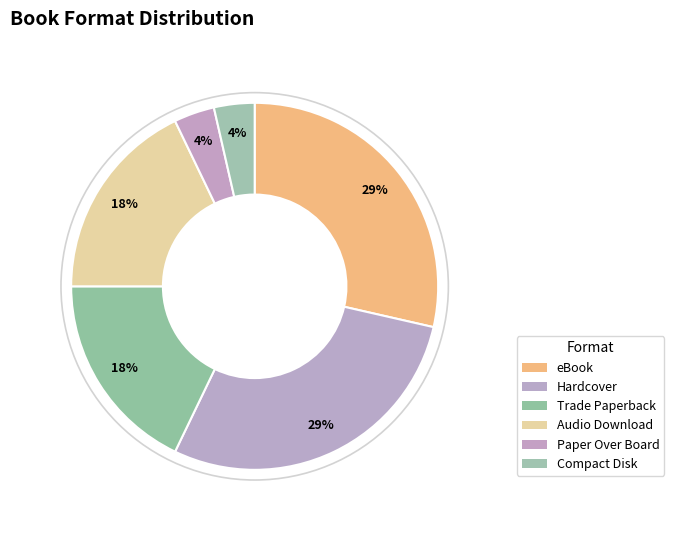

Which slice is the smallest?

Paper Over Board